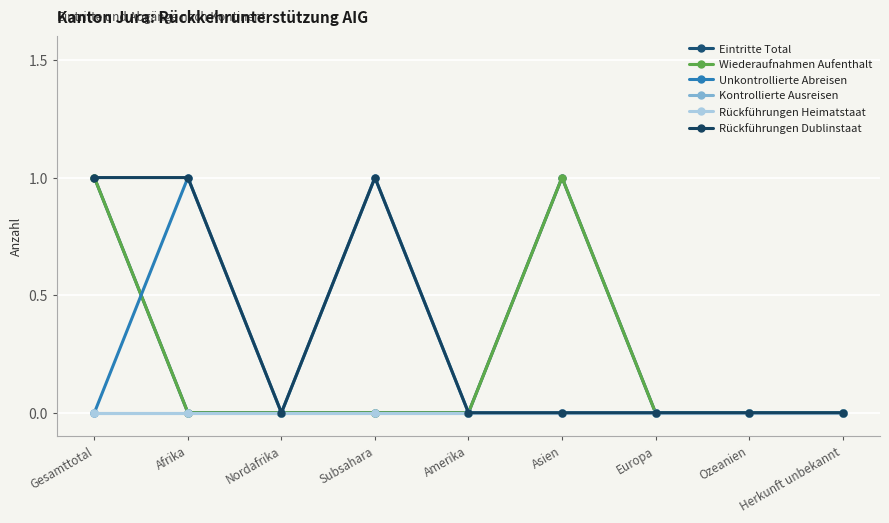

Is the value of Rückführungen Dublinstaat at Subsahara greater than the value of Eintritte Total at Asien?

No